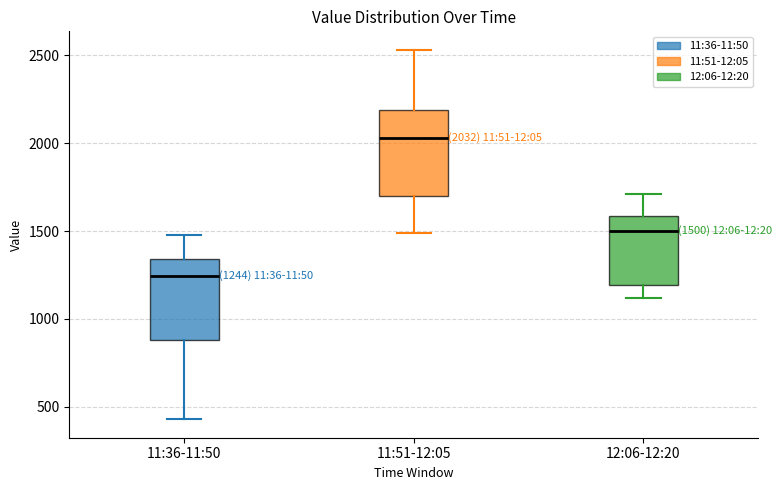

Which box's median line is the lowest?

11:36-11:50